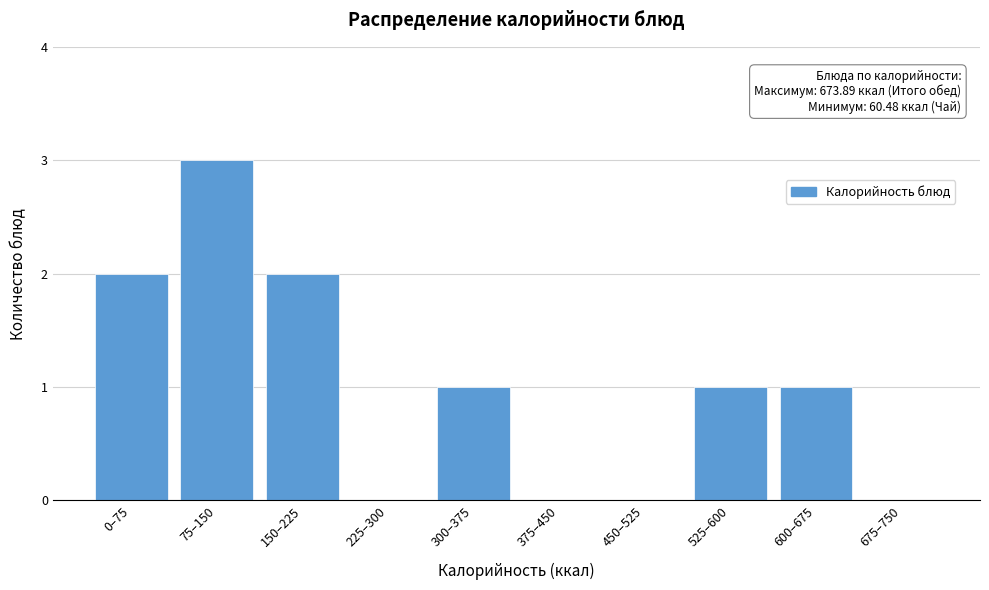

Reading left to right, extract all data points from this chart.

0–75=2	75–150=3	150–225=2	225–300=0	300–375=1	375–450=0	450–525=0	525–600=1	600–675=1	675–750=0